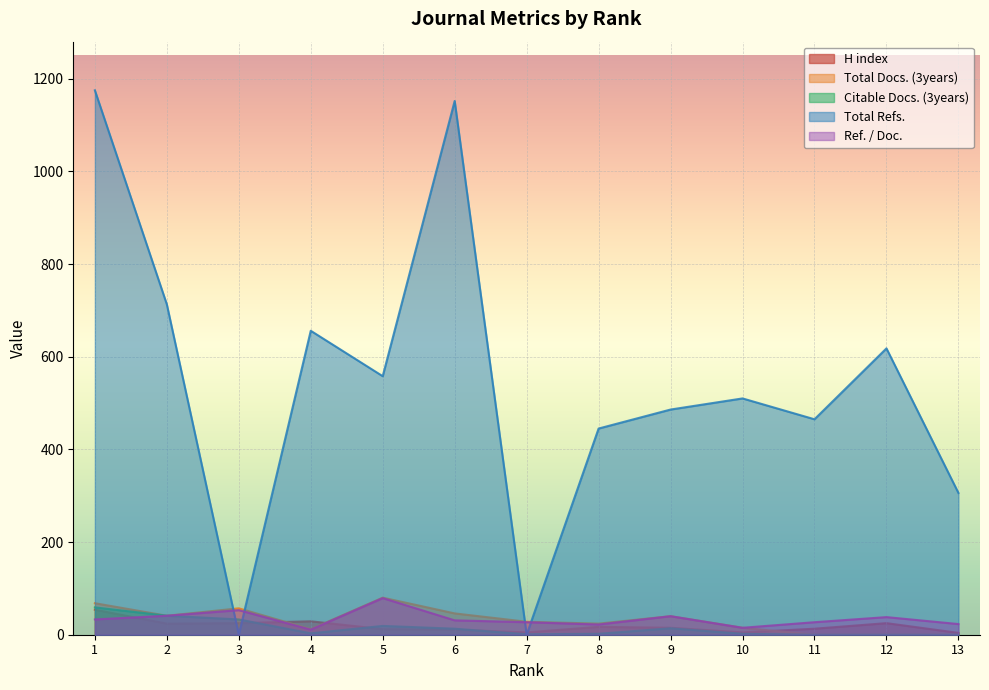

What is the value of the Citable Docs. (3years) point at the 3rd from the left?

33